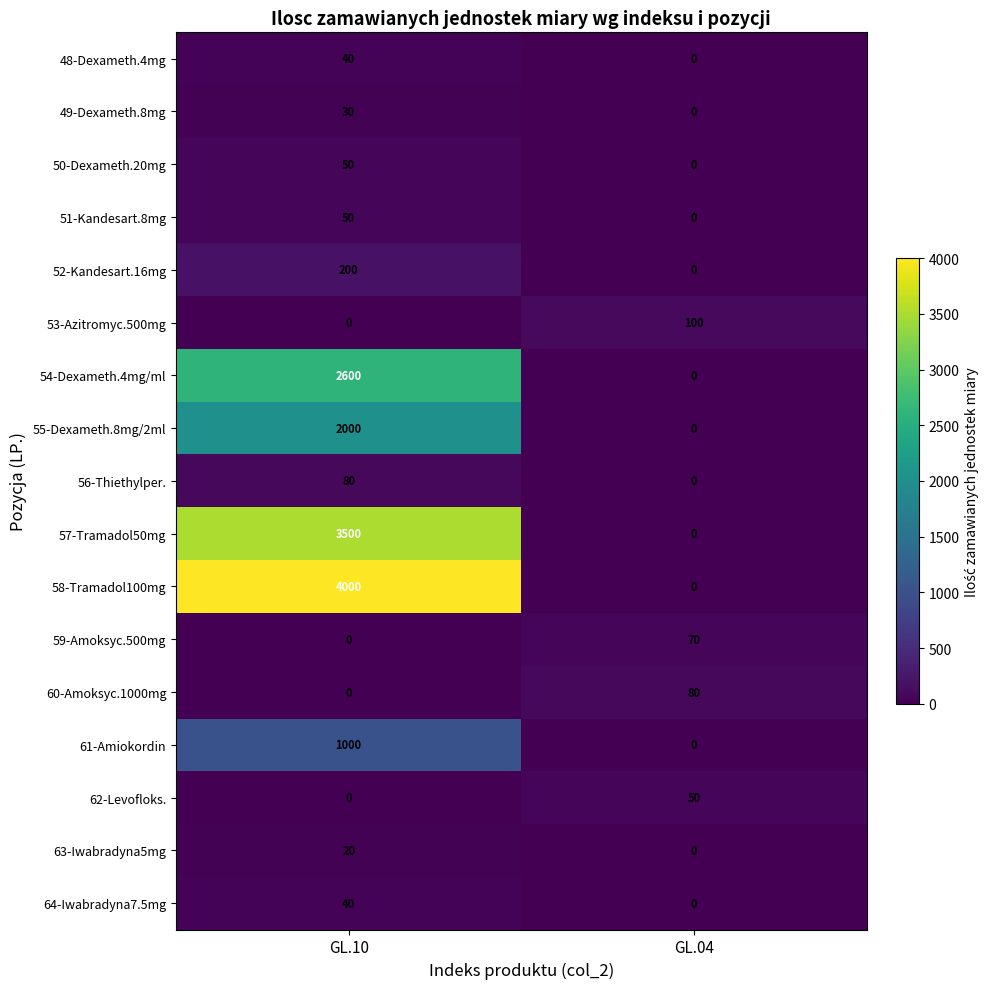

What is the sum of all 58-Tramadol100mg values?

4000